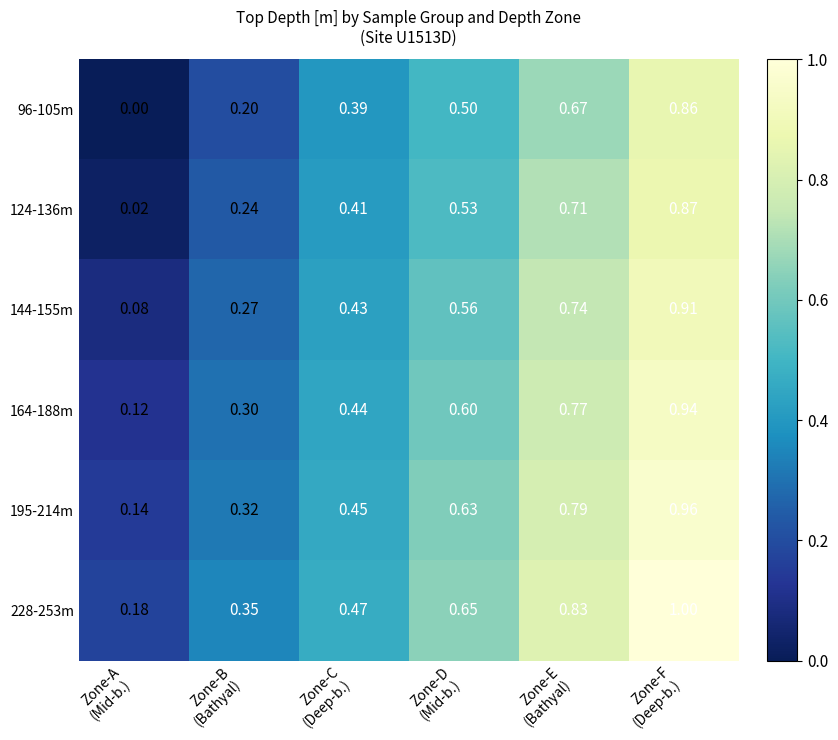

How many distinct data groups are displayed?

6